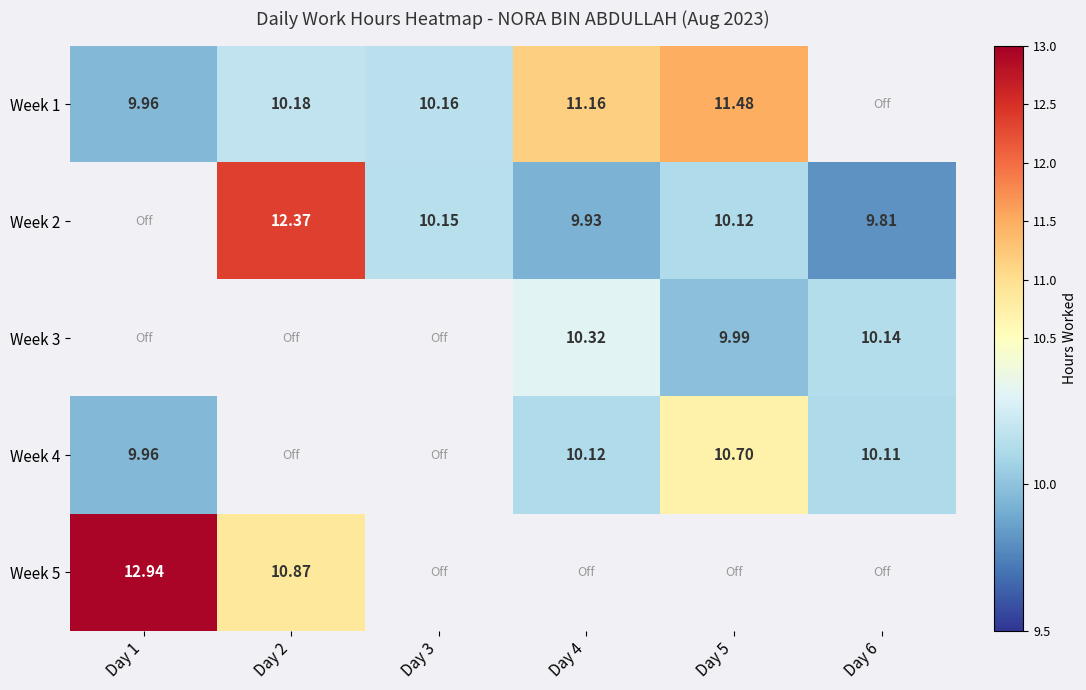

Is the value of Week 2 at Day 4 greater than the value of Week 4 at Day 4?

No